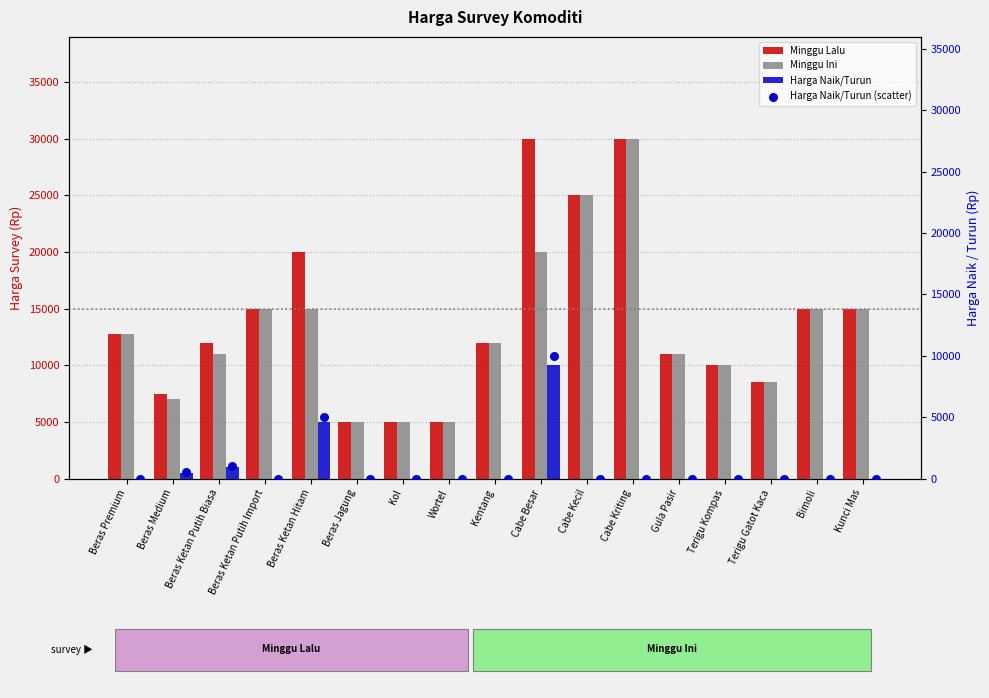

What are all the series names shown in the legend?

Minggu Lalu, Minggu Ini, Harga Naik/Turun, Harga Naik/Turun (scatter)